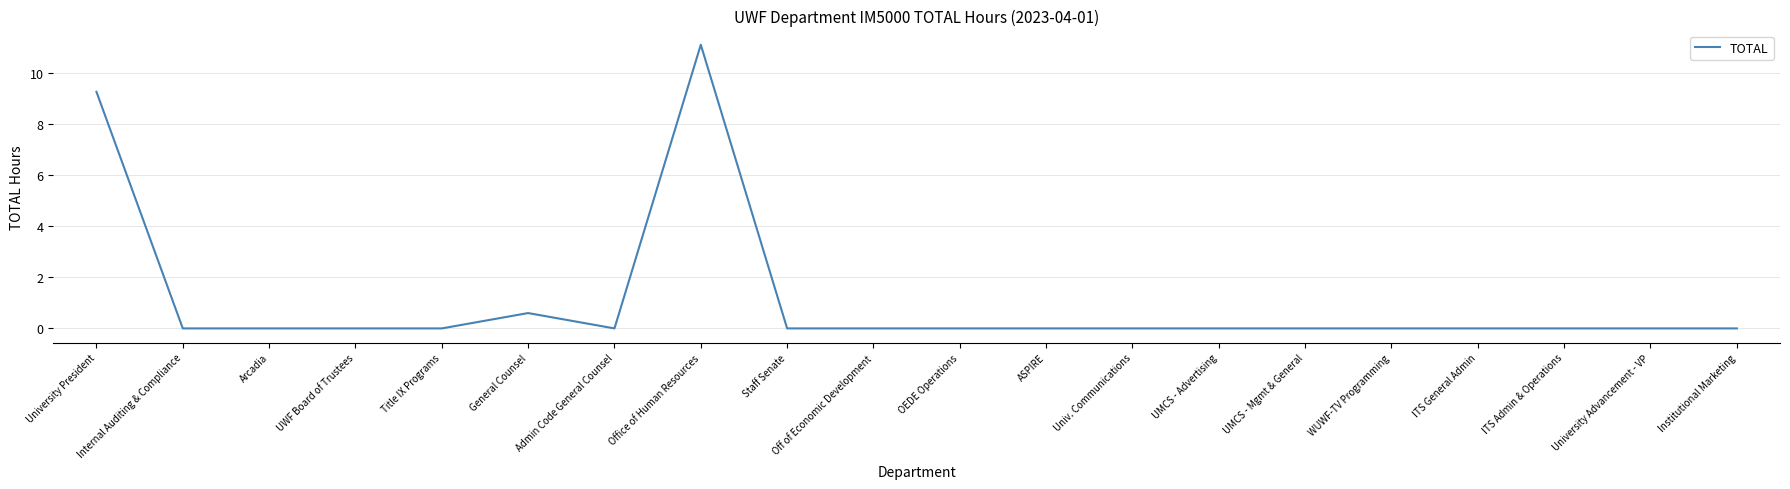

What is the difference between the maximum and minimum values?

11.1